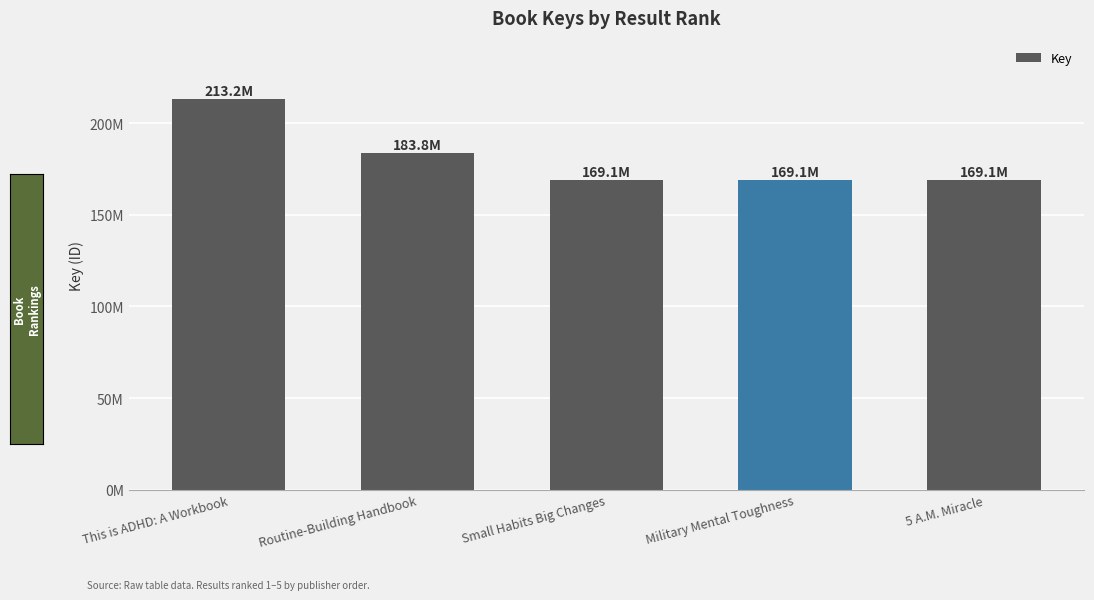

Reading left to right, what are all the values shown in this chart?

213169768	183803155	169092276	169095159	169110019